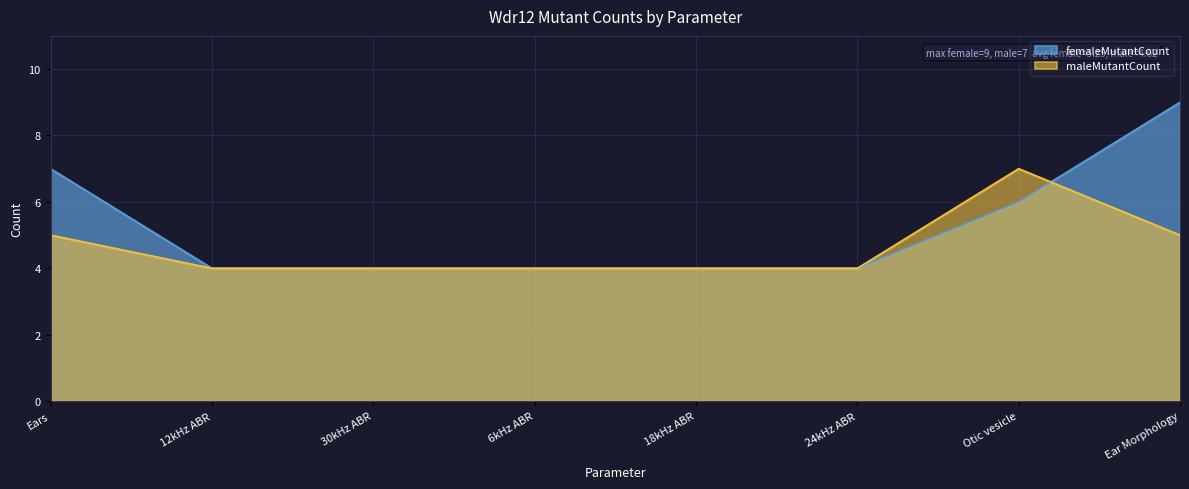

Which series has the largest range (max minus min)?

femaleMutantCount